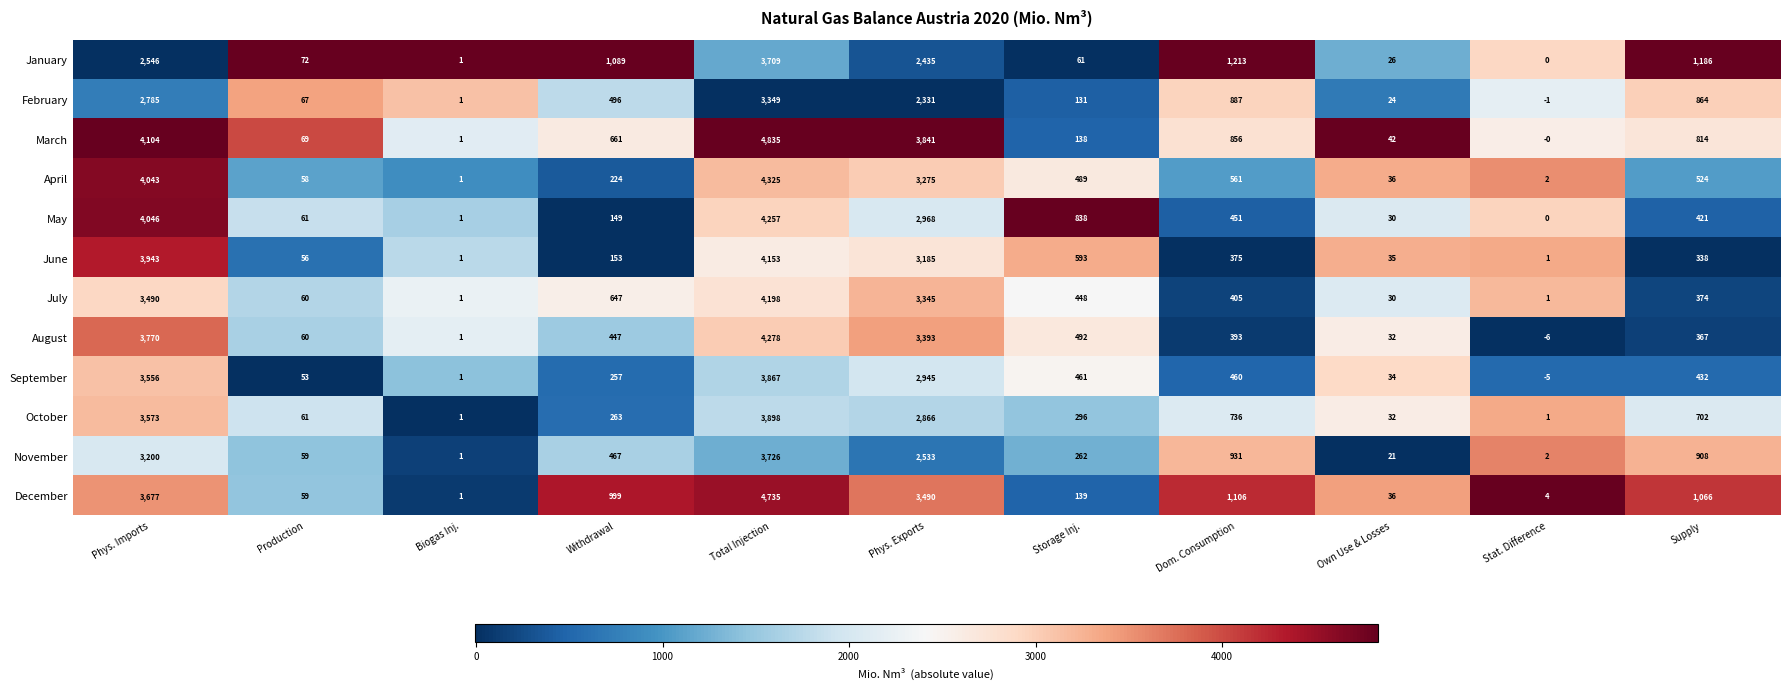

What is the greatest value displayed?

4835